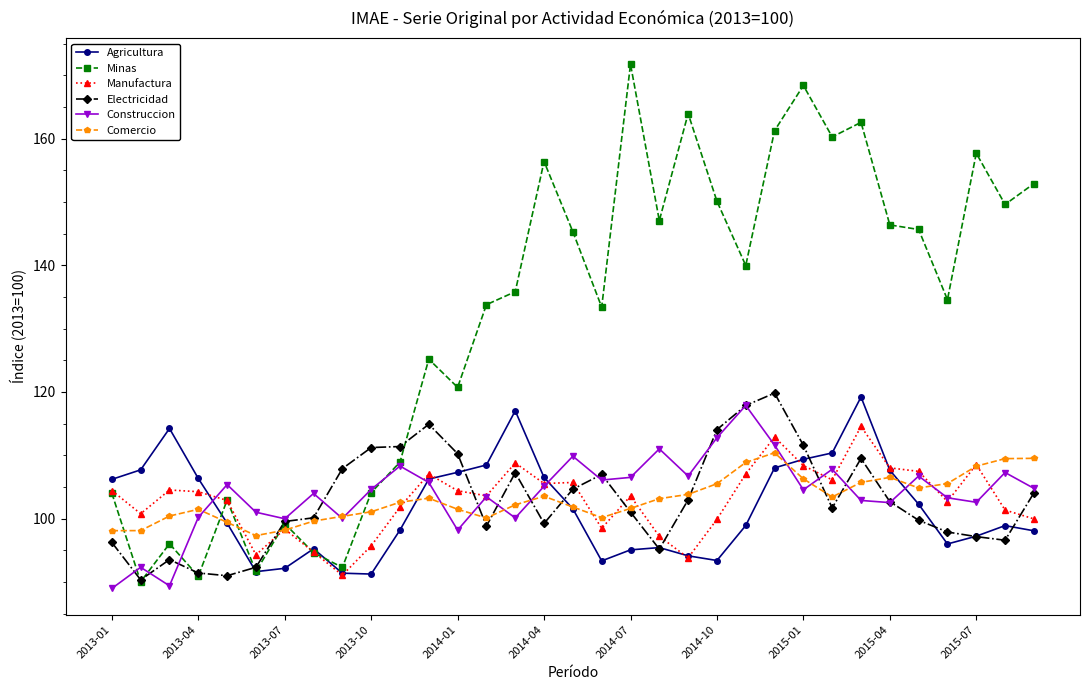

What is the maximum value for Agricultura?

119.2